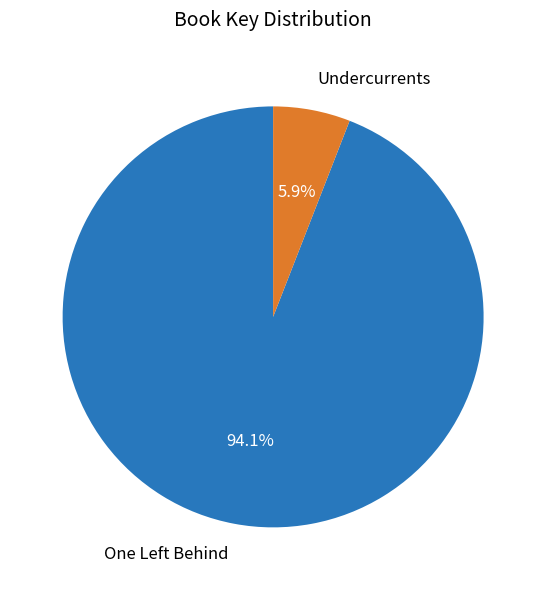

Does Undercurrents represent more than half of the total?

No